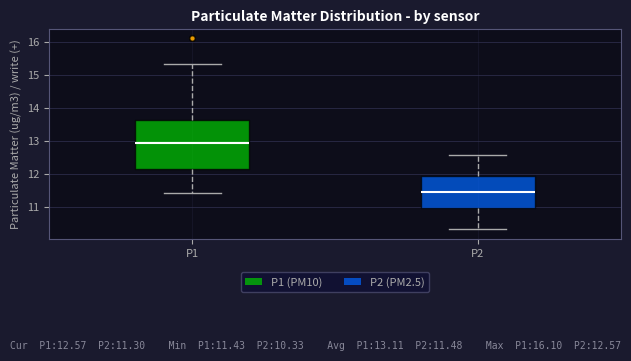

Reading left to right, transcribe this box plot: for each box, give where its median line is, the range the box spans, and where its two whiskers end, as read against the y-axis. The values are not printed on the chart, so give them approximately, as read against the axis.

P1: median 12.9, box 12.2 to 13.6, whiskers 11.4 to 15.3
P2: median 11.5, box 11.0 to 11.9, whiskers 10.3 to 12.6